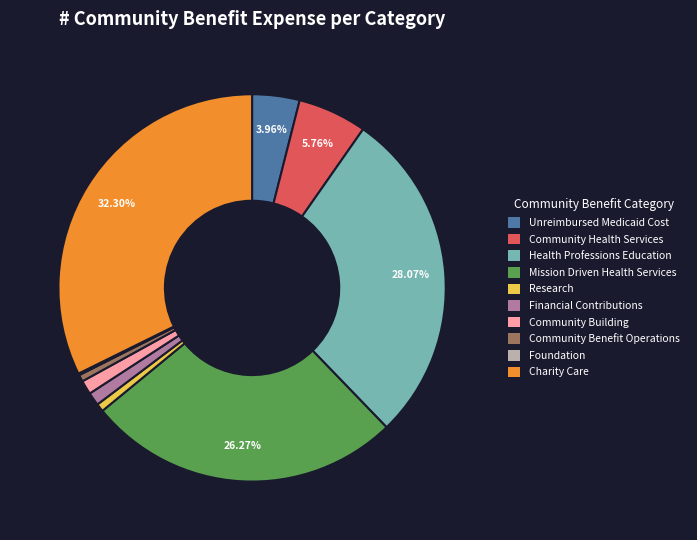

To the nearest percent, what percentage of the pie is Community Health Services?

6%